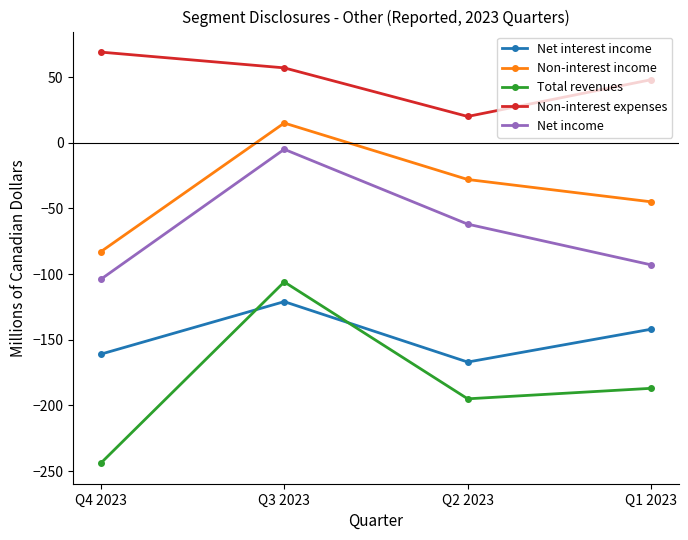

Which series has the largest total across all categories?

Non-interest expenses